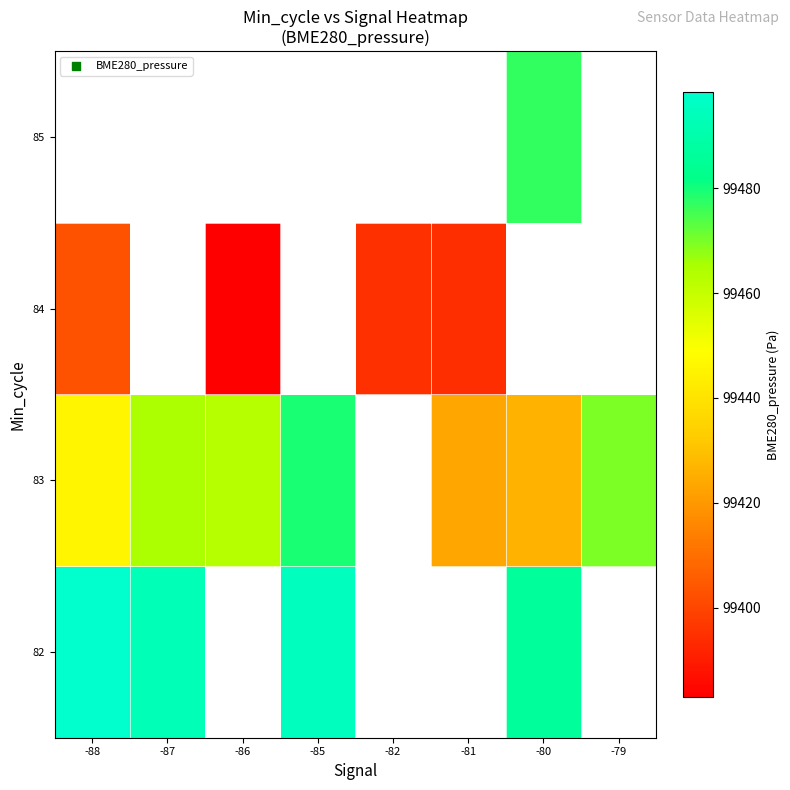

How many values in 83 are above zero?

7